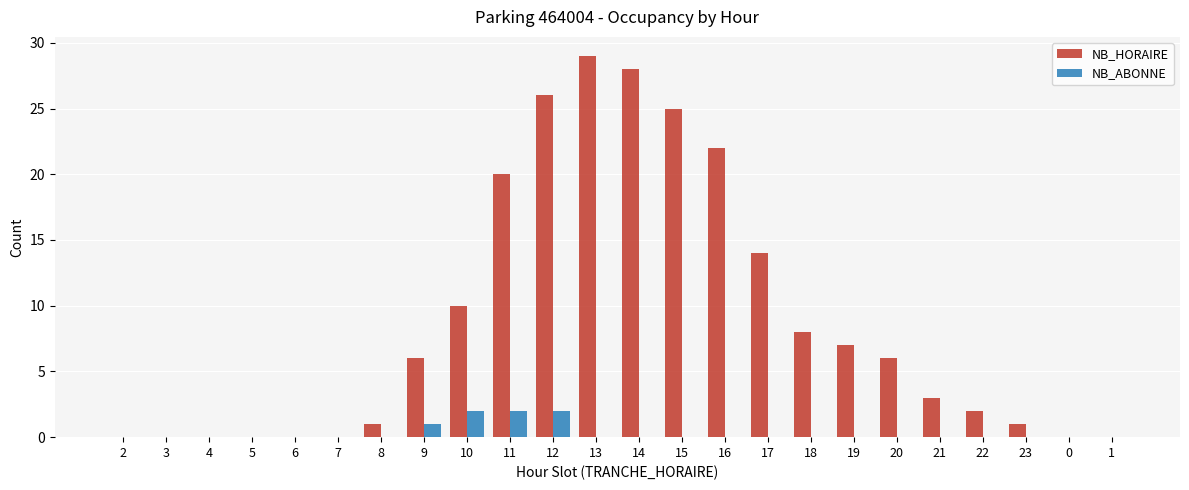

Reading left to right, transcribe all the data shown in this chart.

NB_HORAIRE: 2=0	3=0	4=0	5=0	6=0	7=0	8=1	9=6	10=10	11=20	12=26	13=29	14=28	15=25	16=22	17=14	18=8	19=7	20=6	21=3	22=2	23=1	0=0	1=0
NB_ABONNE: 2=0	3=0	4=0	5=0	6=0	7=0	8=0	9=1	10=2	11=2	12=2	13=0	14=0	15=0	16=0	17=0	18=0	19=0	20=0	21=0	22=0	23=0	0=0	1=0